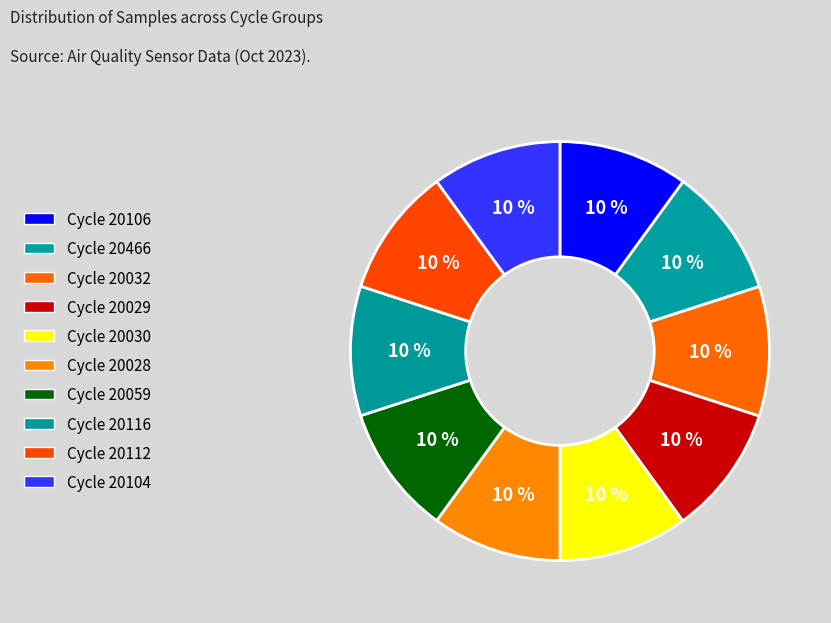

Rank the categories by value from lowest to highest.

28/20030, 28/20112, 28/20104, 28/20116, 28/20466, 28/20059, 28/20106, 28/20032, 28/20028, 28/20029